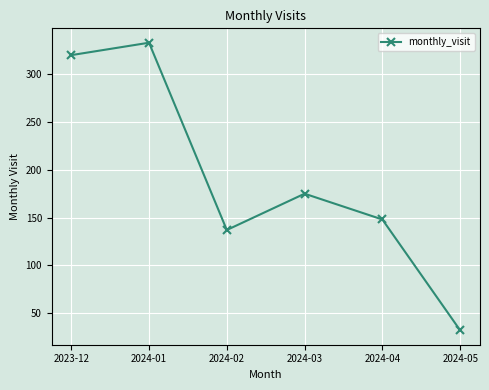

What is the difference between the second highest and minimum values?

288